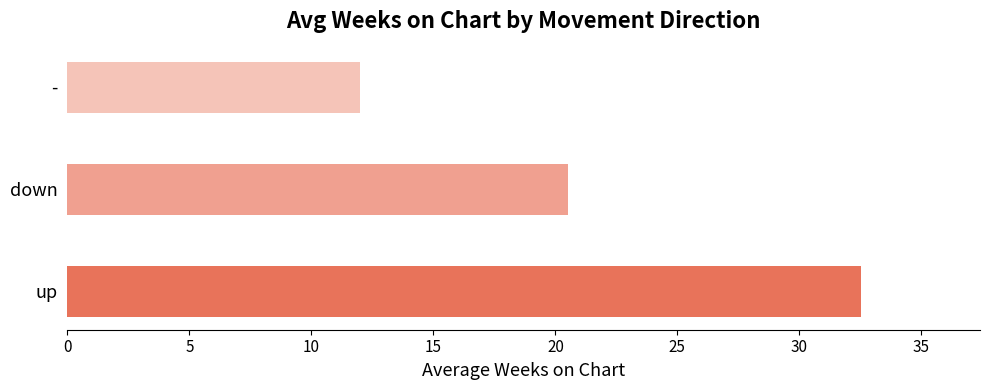

What is the sum of the values at up and down?

53.0